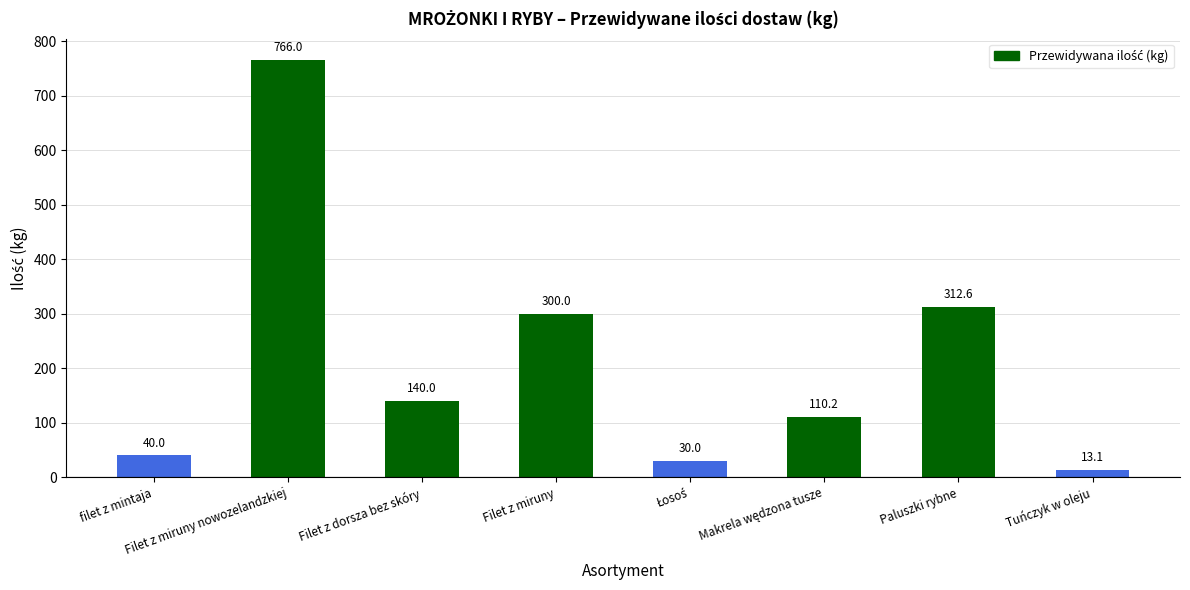

The value at Filet z miruny is 414.2. True or false?

False